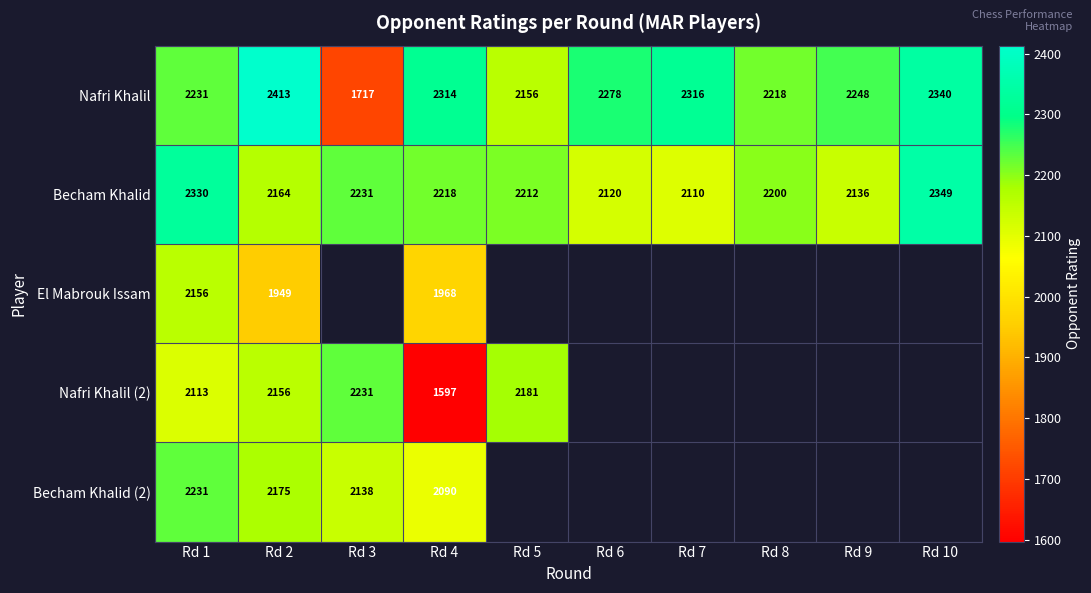

At how many categories does at least one series exceed 2354?

1